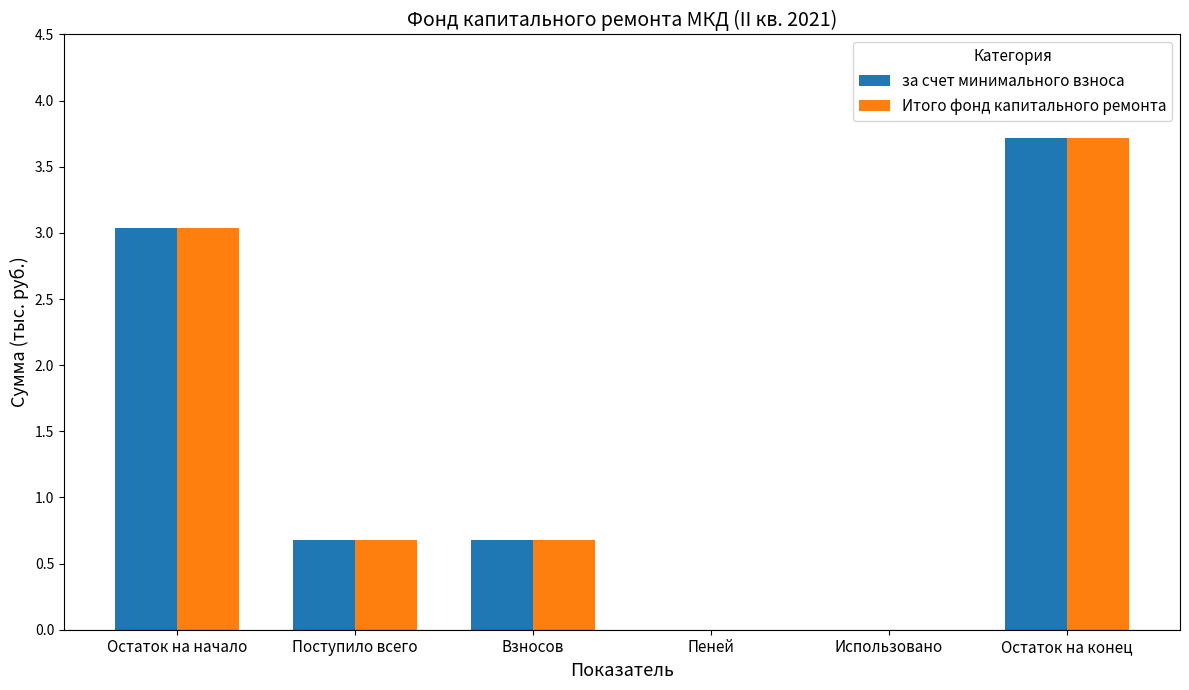

What is the total value across all series at Остаток на конец?

7.4